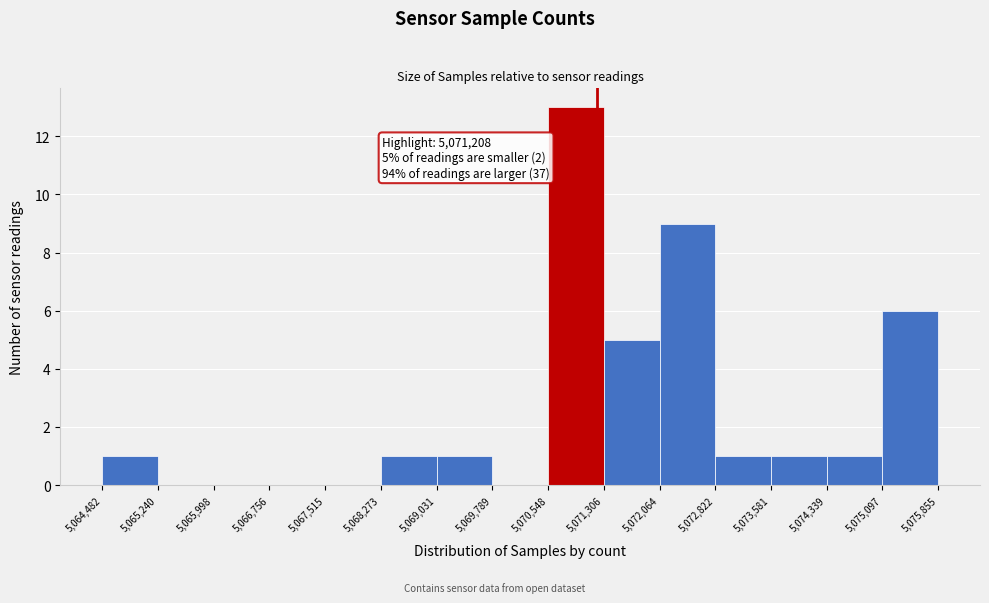

Over which range of the x-axis is the bar tallest?

5,070,548 to 5,071,306